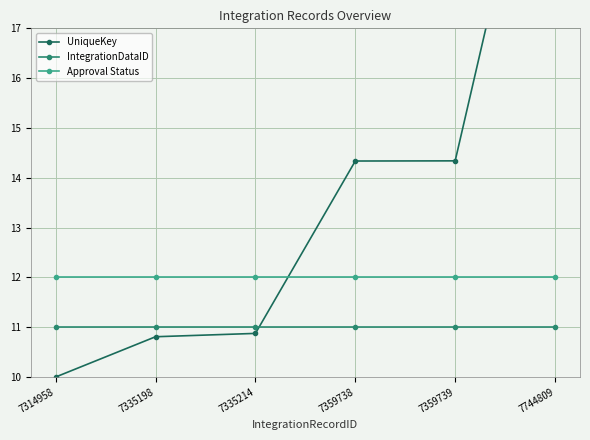

At which label is UniqueKey closest to 16?

7359739